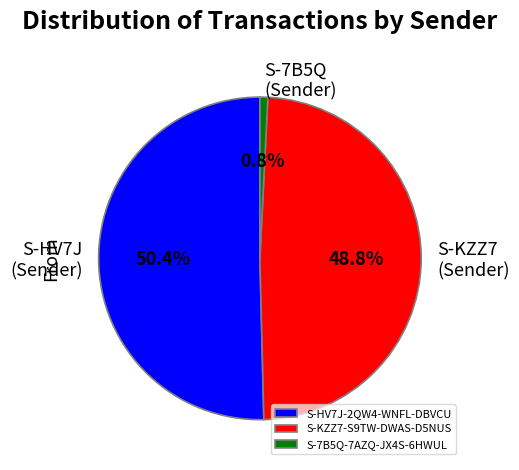

Between S-KZZ7 (Sender) and S-HV7J (Sender), which is larger?

S-HV7J (Sender)